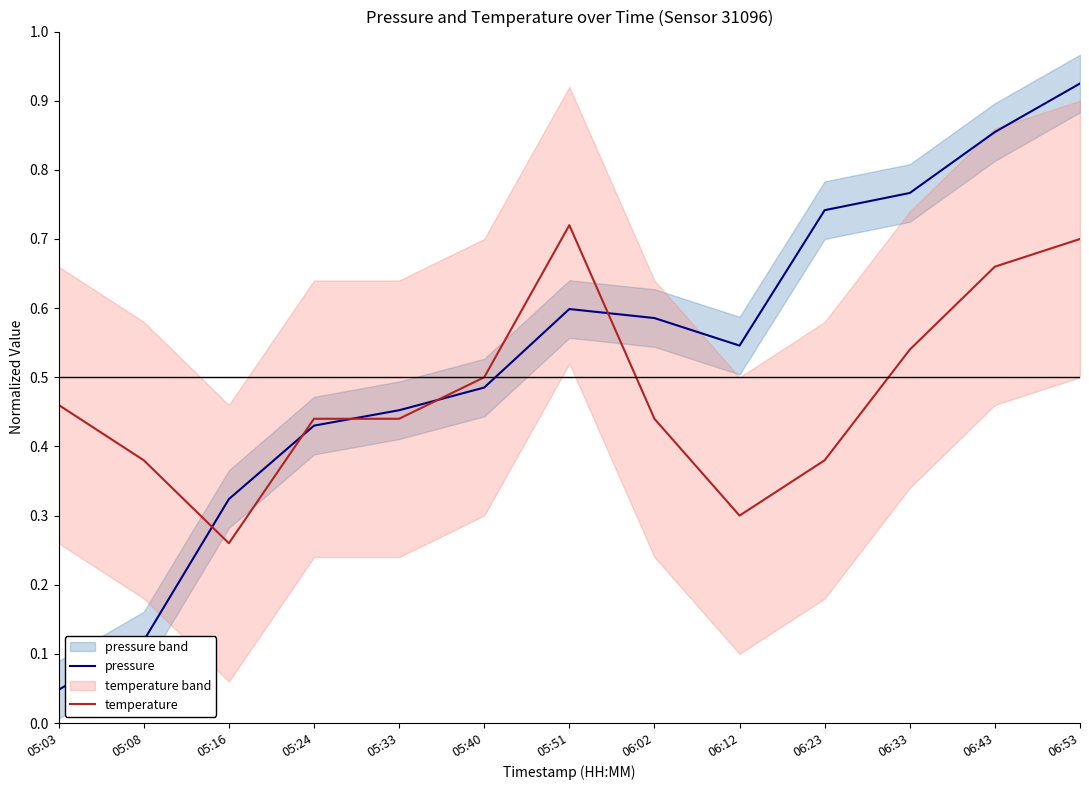

What is the spread (max minus min) of values at 05:03?

0.4